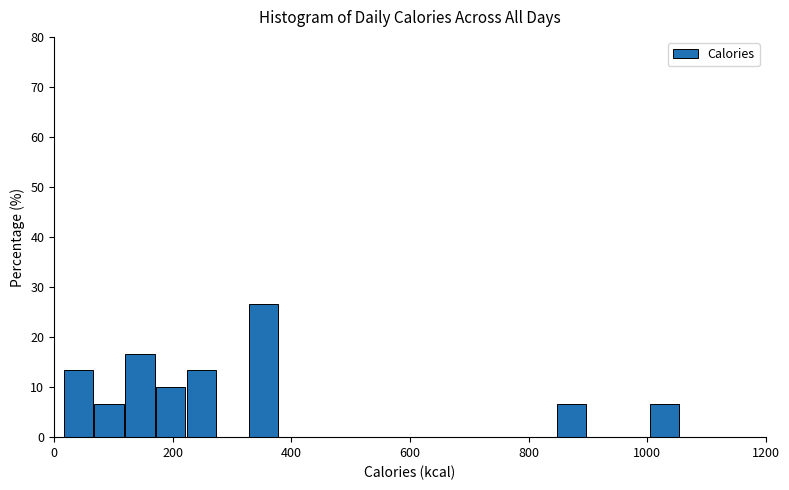

Read against the x-axis, roughly where is the centre of the tallest bar?

360